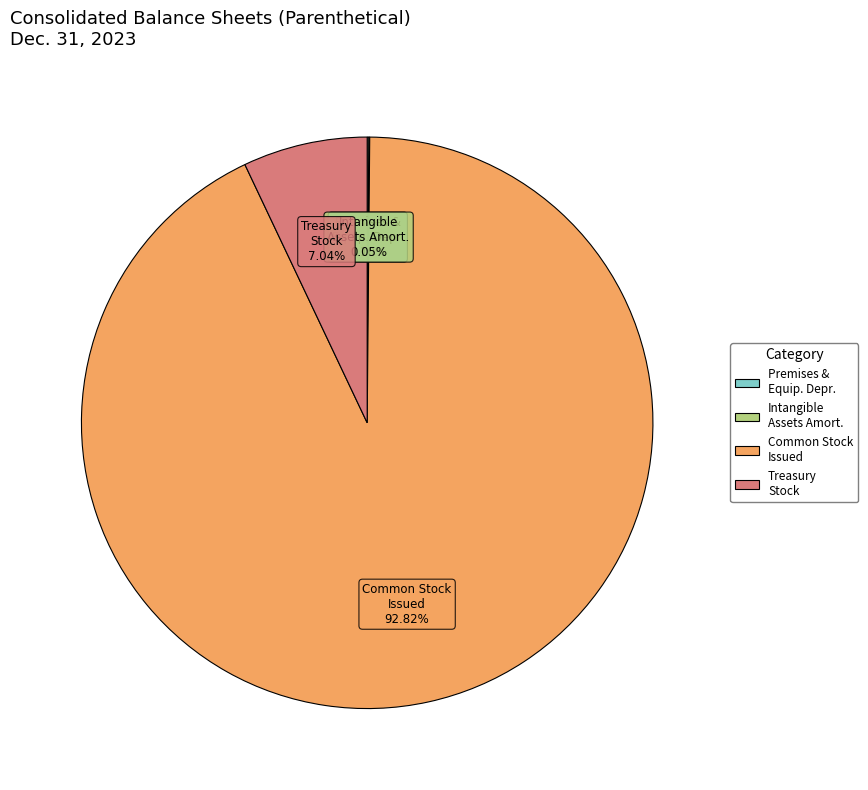

Which category has the biggest portion of the pie?

Common Stock Issued